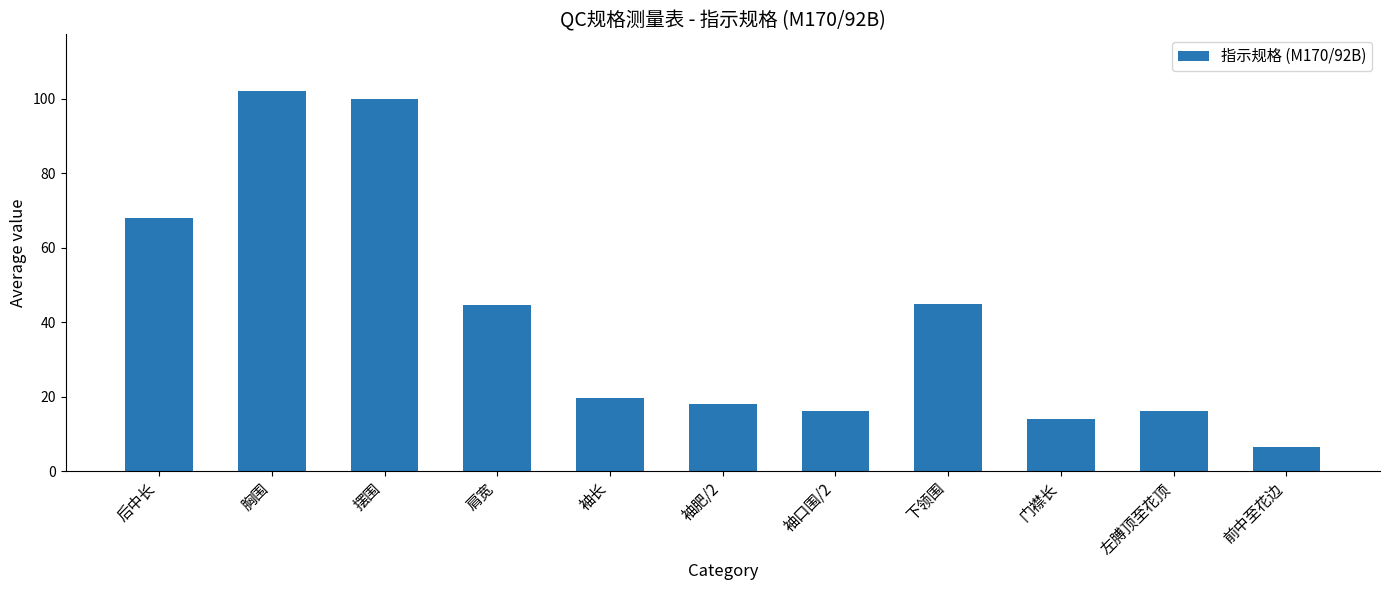

What is the value of the 8th bar from the left?

45.0